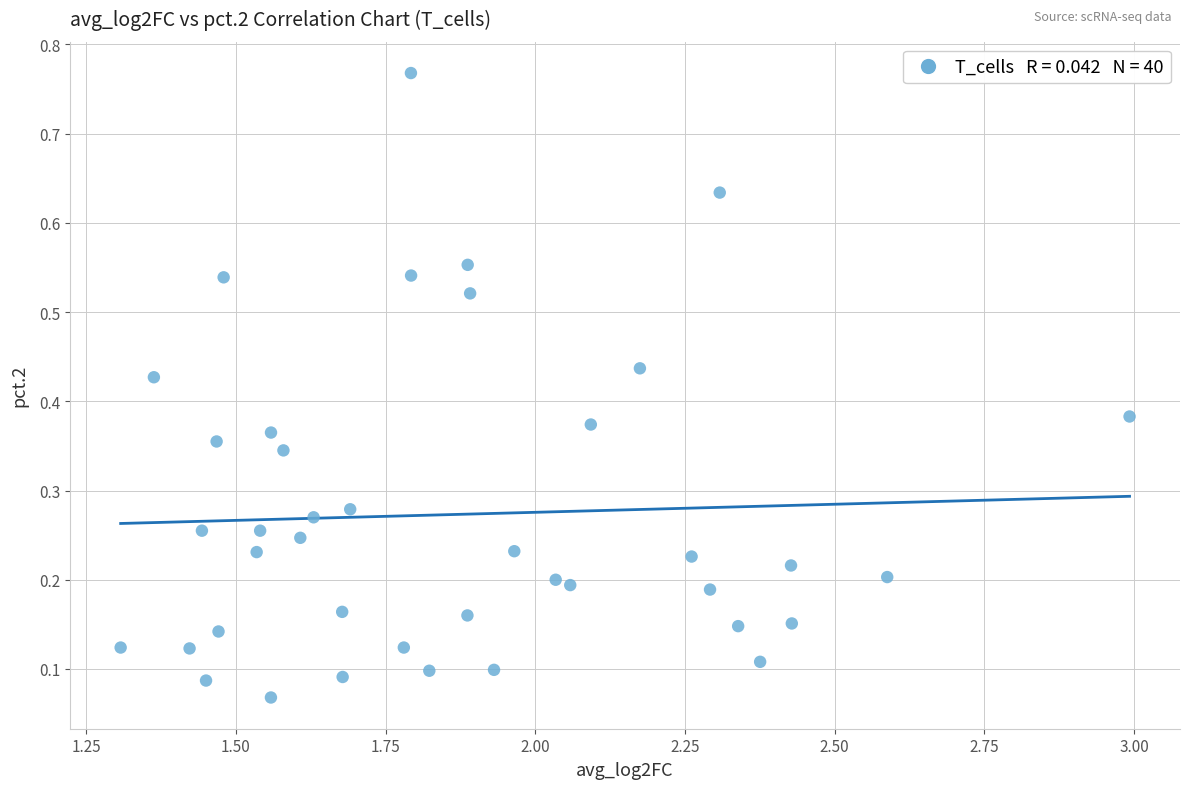

What is the range of X values (max minus min)?

1.7